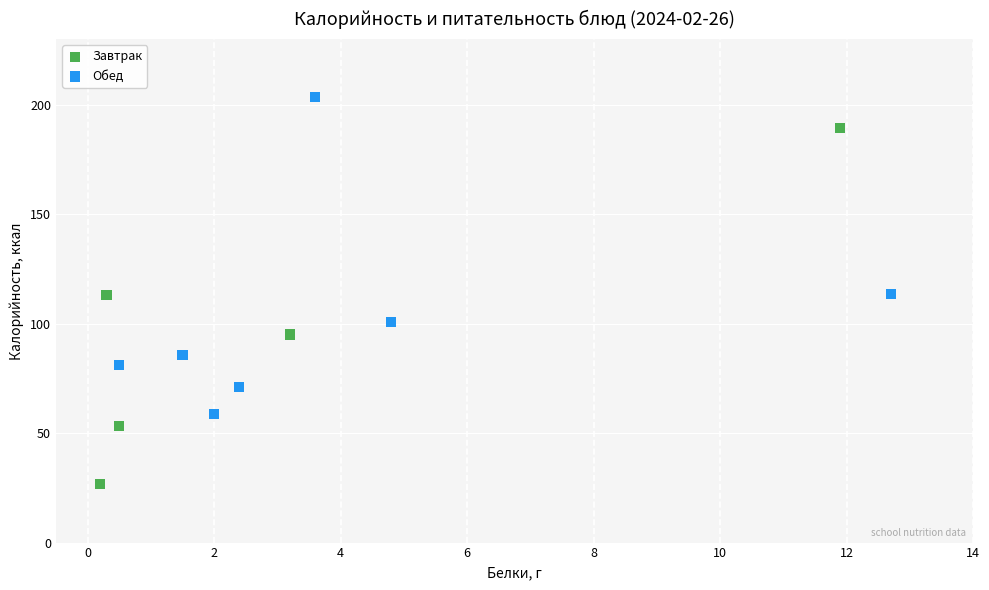

What are all the series names shown in the legend?

Завтрак, Обед